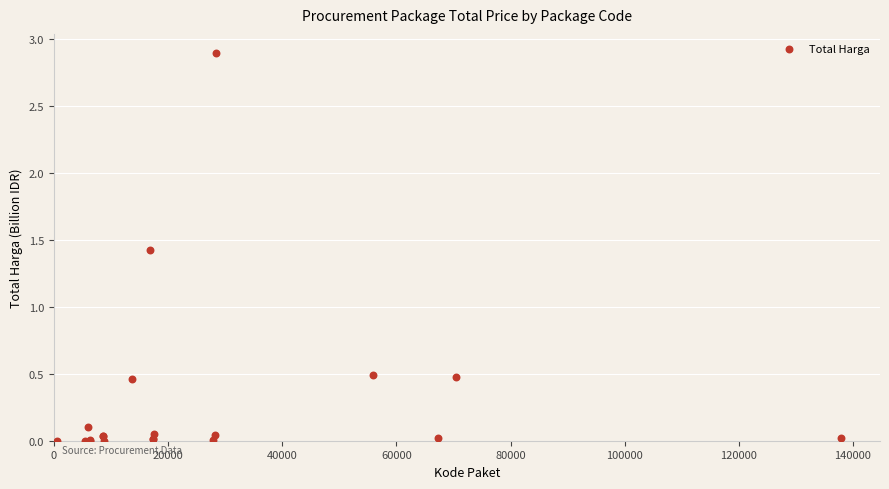

What Y value in the scatter plot is closest to 1?

1.4